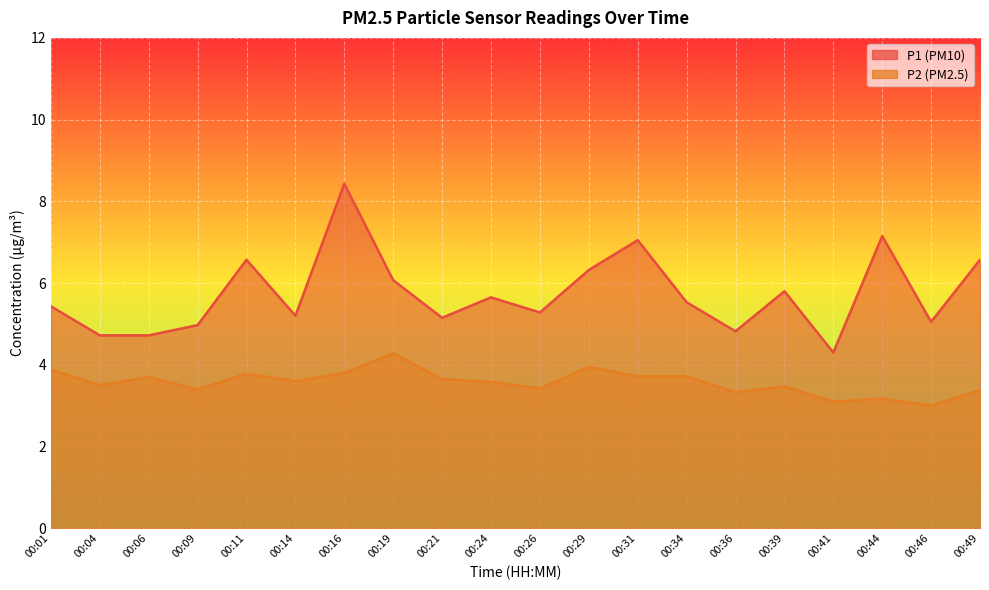

True or false: P2 and P1 intersect in this chart.

False